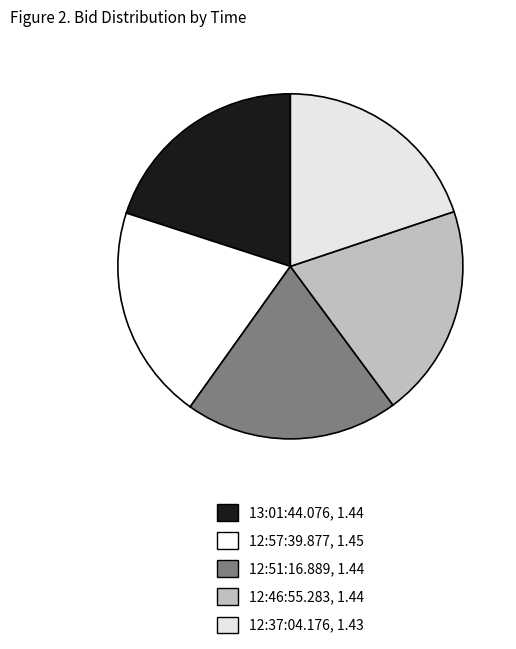

True or false: 12:46:55.283 accounts for 20% of the total.

True